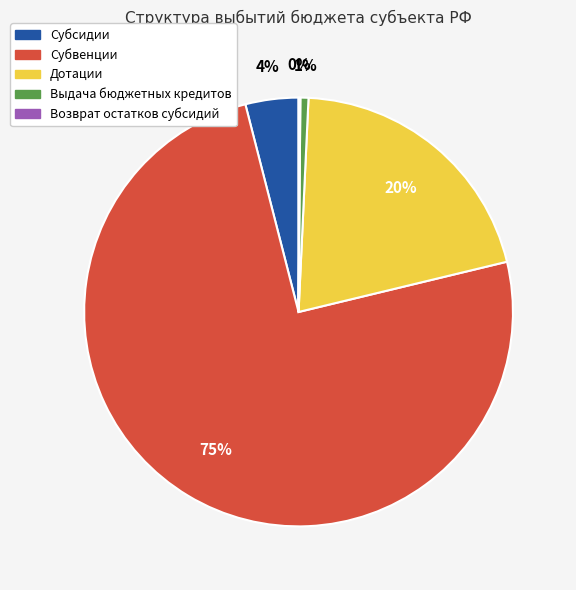

Between Выдача бюджетных кредитов and Дотации, which is larger?

Дотации